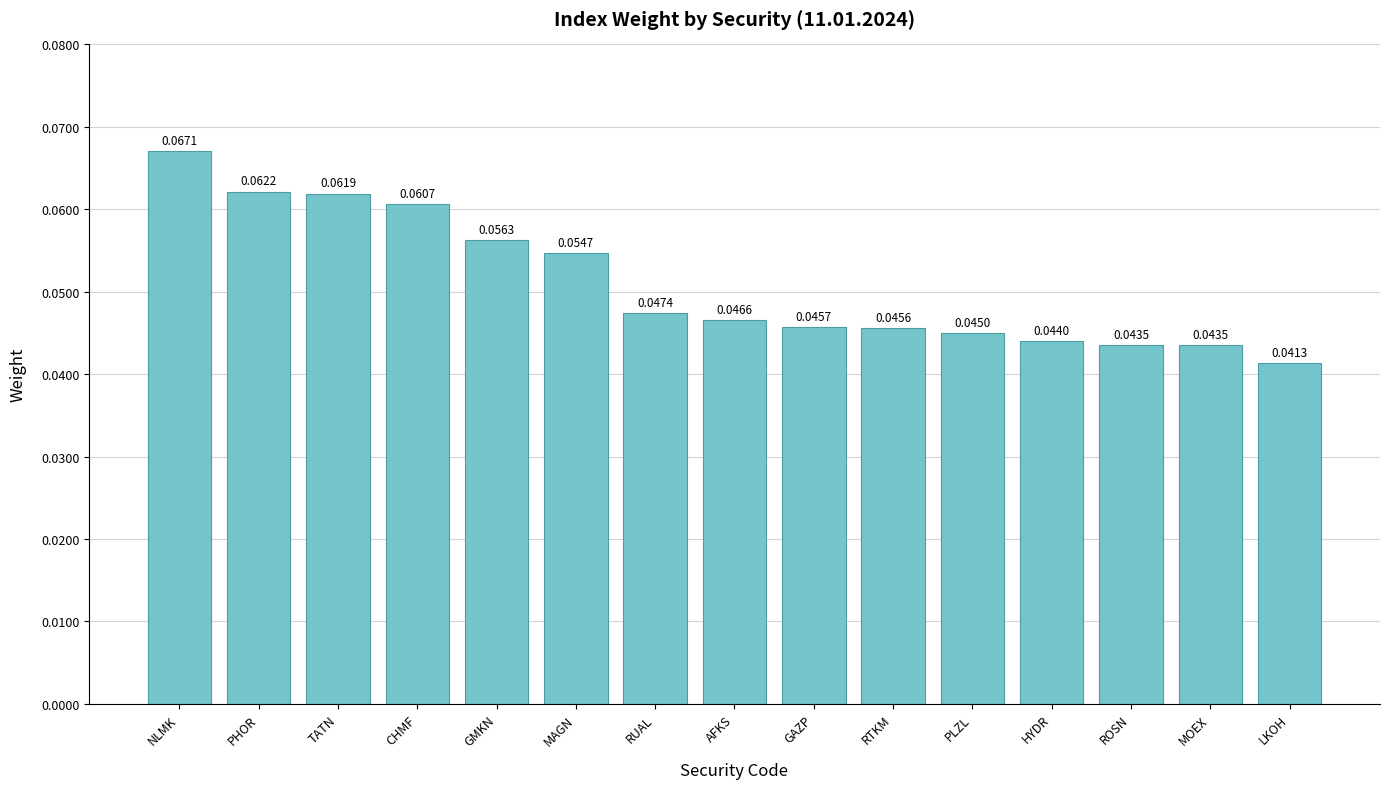

Which category has the lowest value across all series?

LKOH